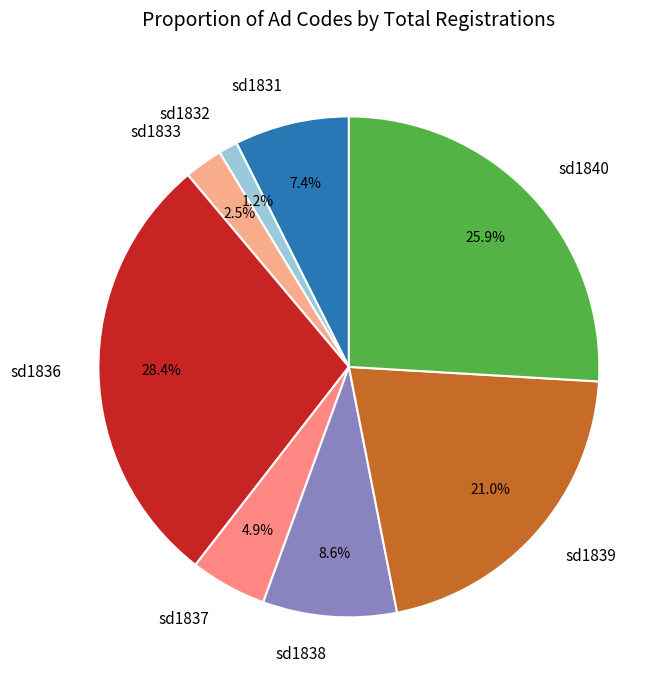

How much of the chart is everything except sd1831?

92.6%